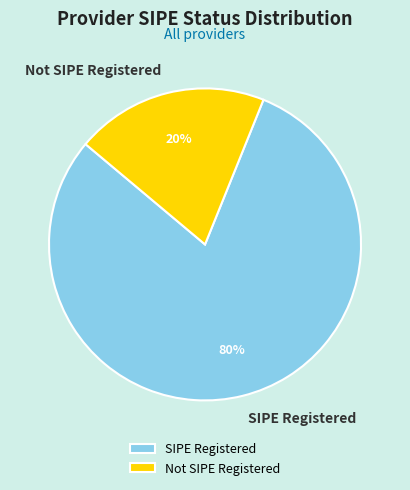

Which has a higher value, Not SIPE Registered or SIPE Registered?

SIPE Registered